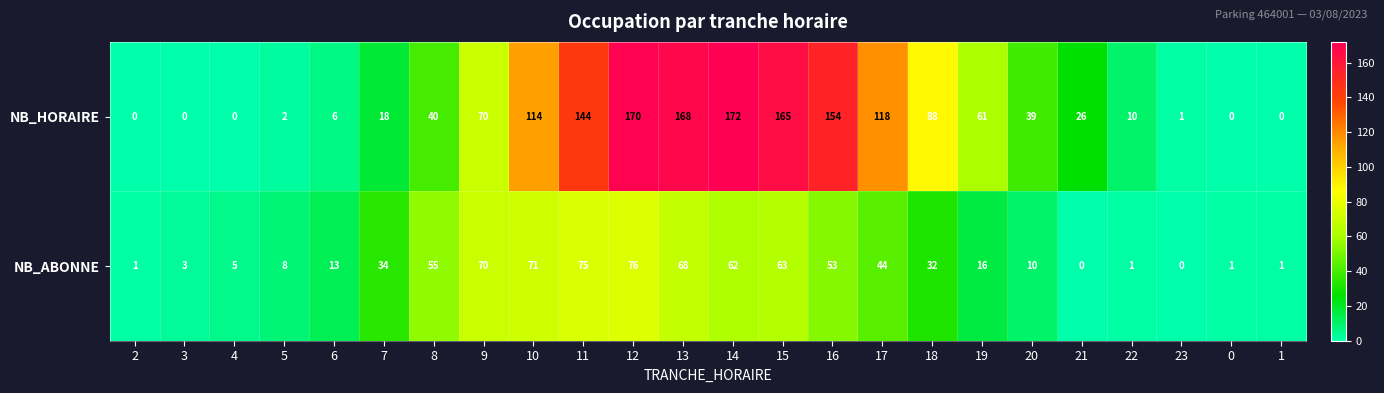

The NB_HORAIRE series shows 6 at 6. True or false?

True